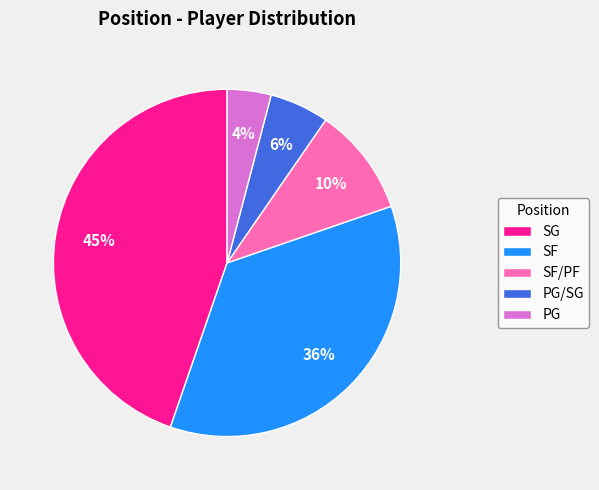

To the nearest percent, what percentage of the pie is SF?

36%